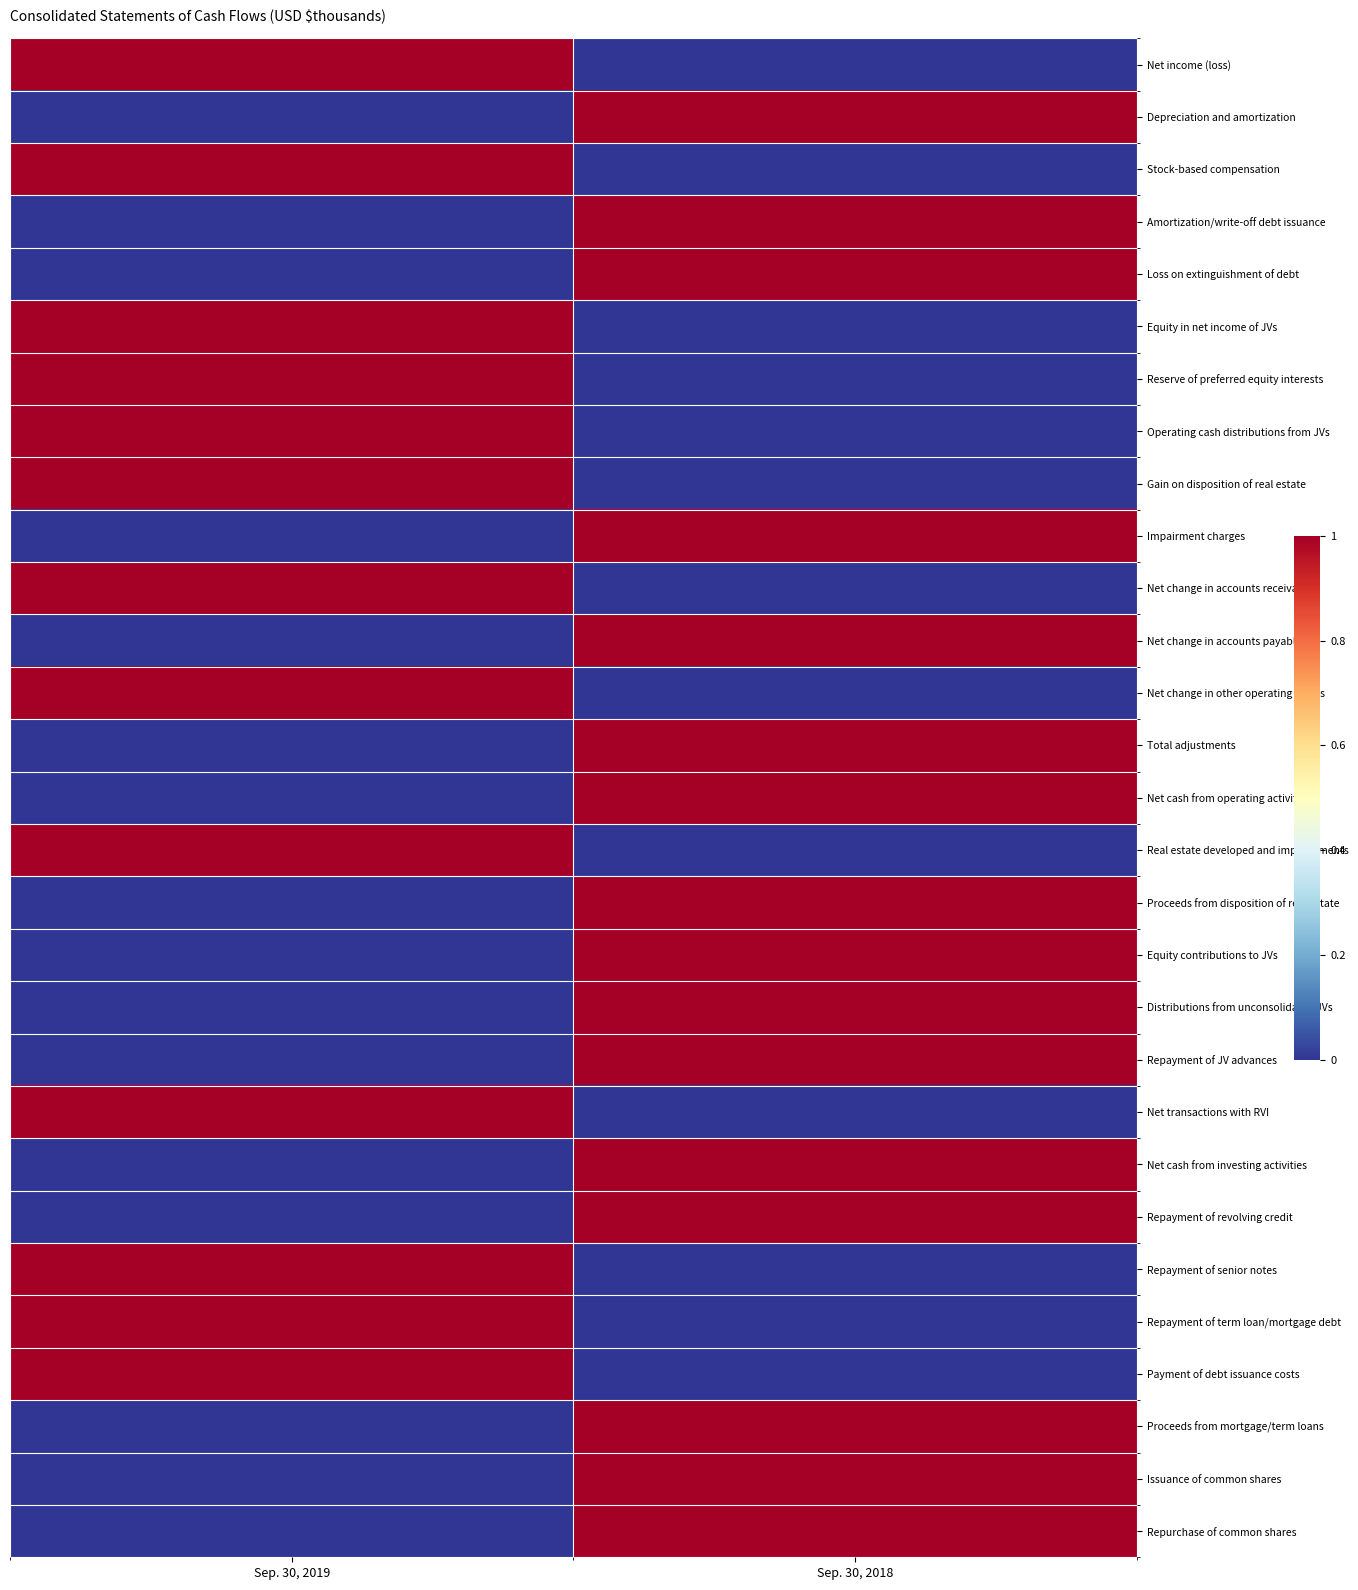

Reading left to right, extract all data points from this chart.

Net income (loss): Sep. 30, 2019=1	Sep. 30, 2018=0
Depreciation and amortization: Sep. 30, 2019=0	Sep. 30, 2018=1
Stock-based compensation: Sep. 30, 2019=1	Sep. 30, 2018=0
Amortization/write-off debt issuance: Sep. 30, 2019=0	Sep. 30, 2018=1
Loss on extinguishment of debt: Sep. 30, 2019=0	Sep. 30, 2018=1
Equity in net income of JVs: Sep. 30, 2019=1	Sep. 30, 2018=0
Reserve of preferred equity interests: Sep. 30, 2019=1	Sep. 30, 2018=0
Operating cash distributions from JVs: Sep. 30, 2019=1	Sep. 30, 2018=0
Gain on disposition of real estate: Sep. 30, 2019=1	Sep. 30, 2018=0
Impairment charges: Sep. 30, 2019=0	Sep. 30, 2018=1
Net change in accounts receivable: Sep. 30, 2019=1	Sep. 30, 2018=0
Net change in accounts payable: Sep. 30, 2019=0	Sep. 30, 2018=1
Net change in other operating assets: Sep. 30, 2019=1	Sep. 30, 2018=0
Total adjustments: Sep. 30, 2019=0	Sep. 30, 2018=1
Net cash from operating activities: Sep. 30, 2019=0	Sep. 30, 2018=1
Real estate developed and improvements: Sep. 30, 2019=1	Sep. 30, 2018=0
Proceeds from disposition of real estate: Sep. 30, 2019=0	Sep. 30, 2018=1
Equity contributions to JVs: Sep. 30, 2019=0	Sep. 30, 2018=1
Distributions from unconsolidated JVs: Sep. 30, 2019=0	Sep. 30, 2018=1
Repayment of JV advances: Sep. 30, 2019=0	Sep. 30, 2018=1
Net transactions with RVI: Sep. 30, 2019=1	Sep. 30, 2018=0
Net cash from investing activities: Sep. 30, 2019=0	Sep. 30, 2018=1
Repayment of revolving credit: Sep. 30, 2019=0	Sep. 30, 2018=1
Repayment of senior notes: Sep. 30, 2019=1	Sep. 30, 2018=0
Repayment of term loan/mortgage debt: Sep. 30, 2019=1	Sep. 30, 2018=0
Payment of debt issuance costs: Sep. 30, 2019=1	Sep. 30, 2018=0
Proceeds from mortgage/term loans: Sep. 30, 2019=0	Sep. 30, 2018=1
Issuance of common shares: Sep. 30, 2019=0	Sep. 30, 2018=1
Repurchase of common shares: Sep. 30, 2019=0	Sep. 30, 2018=1